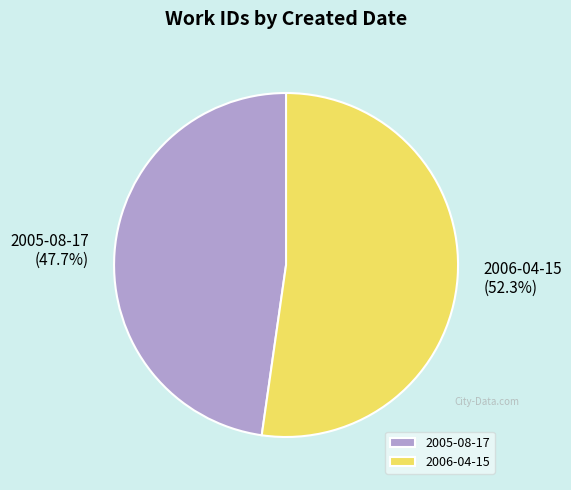

To the nearest percent, what is the combined percentage of 2006-04-15 and 2005-08-17?

100%